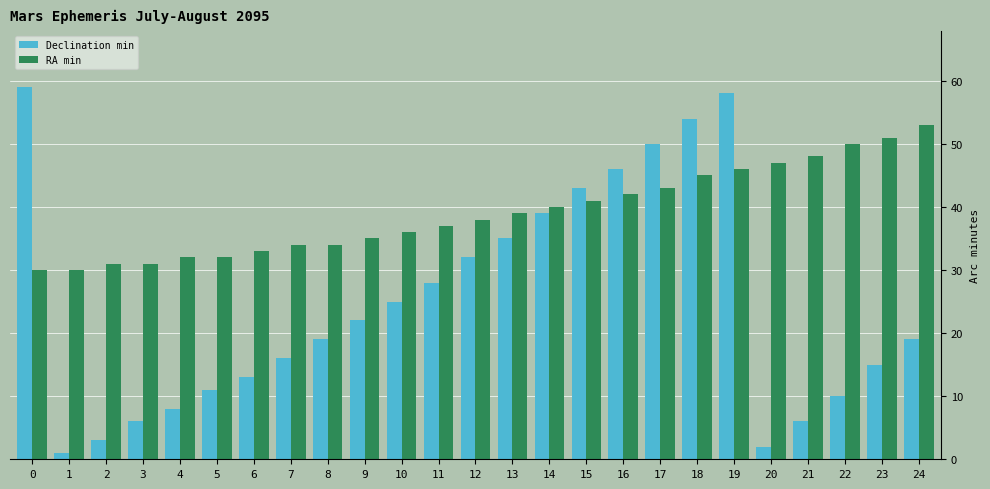

Between 7 and 17, which series saw the biggest shift?

Declination min